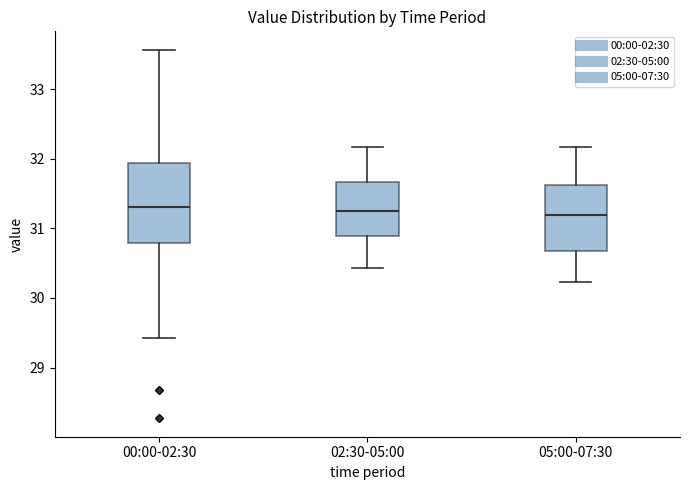

Reading left to right, transcribe this box plot: for each box, give where its median line is, the range the box spans, and where its two whiskers end, as read against the y-axis. The values are not printed on the chart, so give them approximately, as read against the axis.

00:00-02:30: median 31.3, box 30.8 to 31.9, whiskers 29.4 to 33.6
02:30-05:00: median 31.3, box 30.9 to 31.7, whiskers 30.4 to 32.2
05:00-07:30: median 31.2, box 30.7 to 31.6, whiskers 30.2 to 32.2